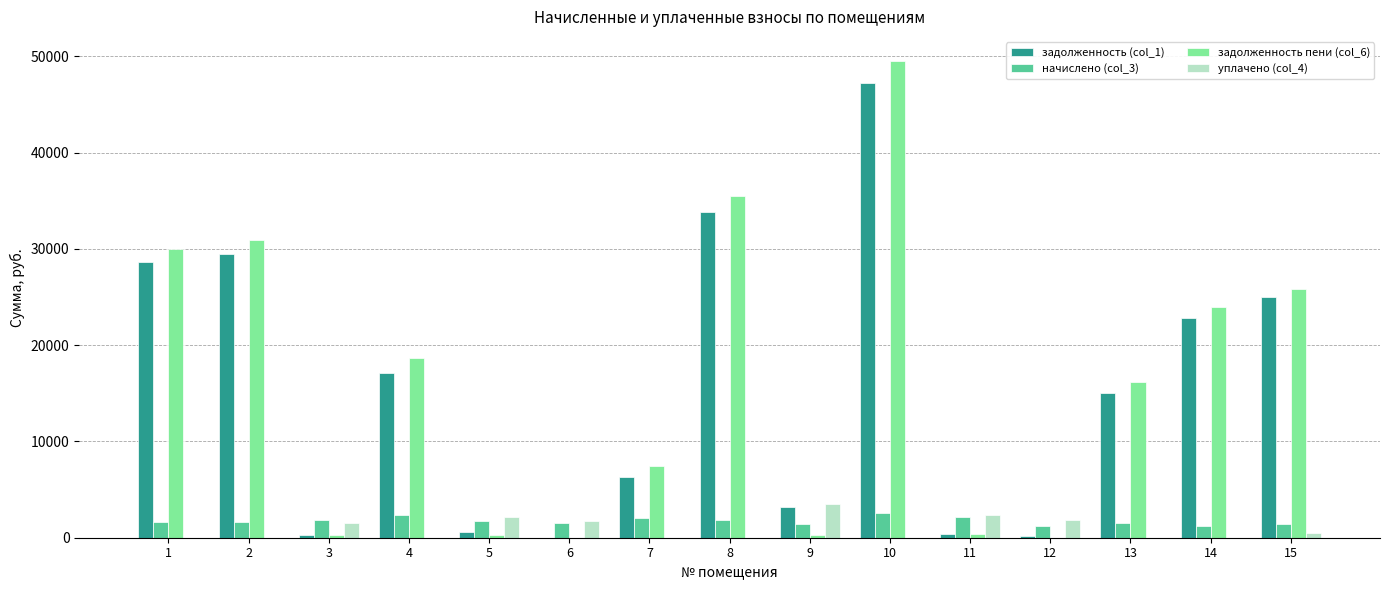

How many categories are shown in the chart?

15